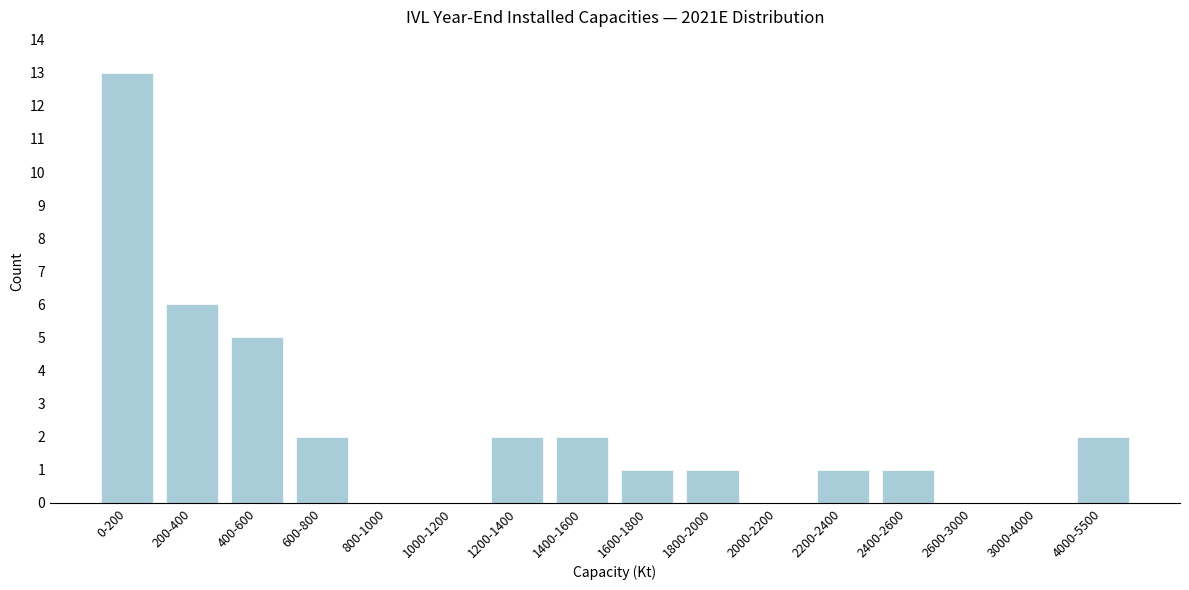

Reading right to left, what are all the values shown in this chart?

4000-5500=2	3000-4000=0	2600-3000=0	2400-2600=1	2200-2400=1	2000-2200=0	1800-2000=1	1600-1800=1	1400-1600=2	1200-1400=2	1000-1200=0	800-1000=0	600-800=2	400-600=5	200-400=6	0-200=13